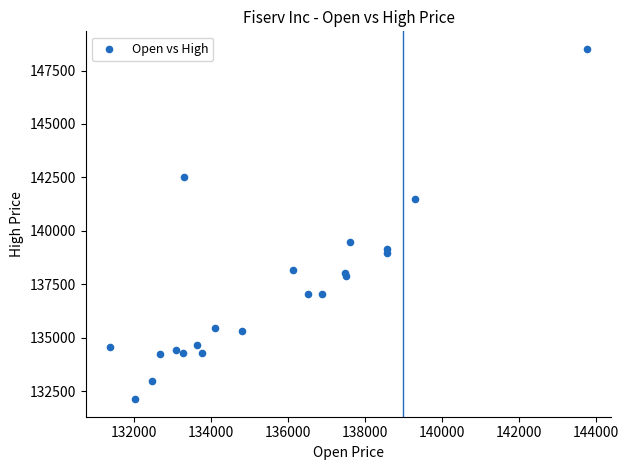

What Y value in the scatter plot is closest to 140324?

139470